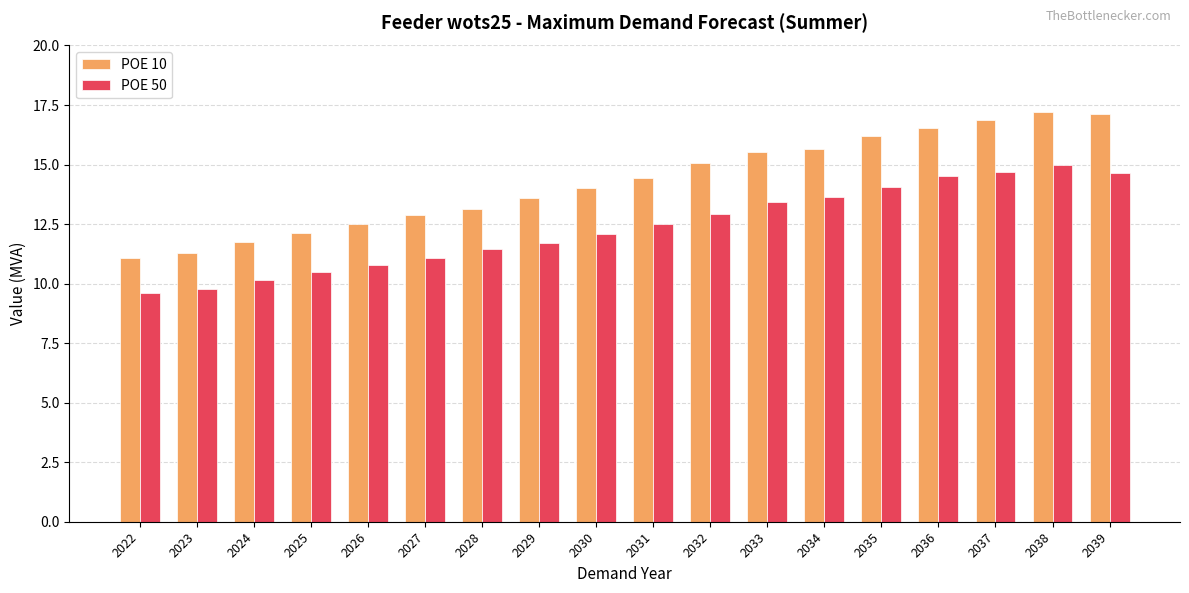

At how many categories does at least one series exceed 12?

15